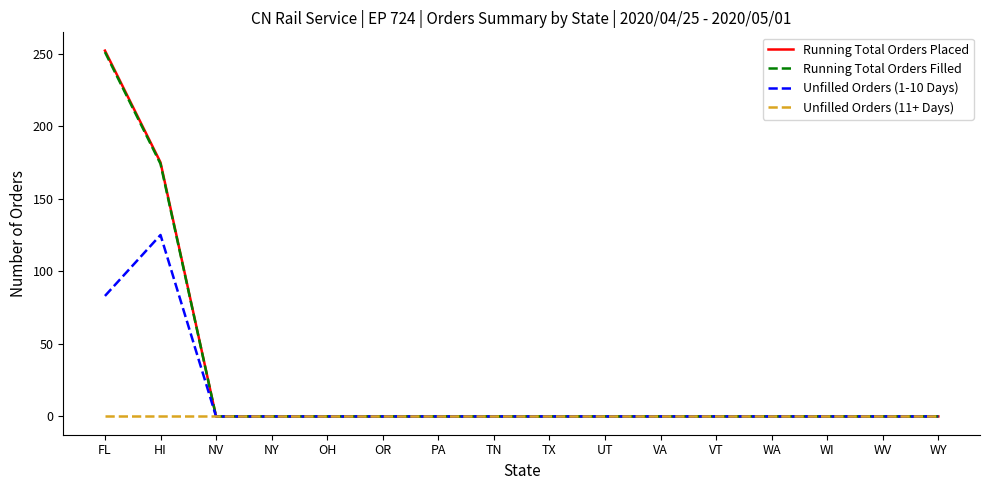

The value of Unfilled Orders (1-10 Days) at TX is -59. True or false?

False